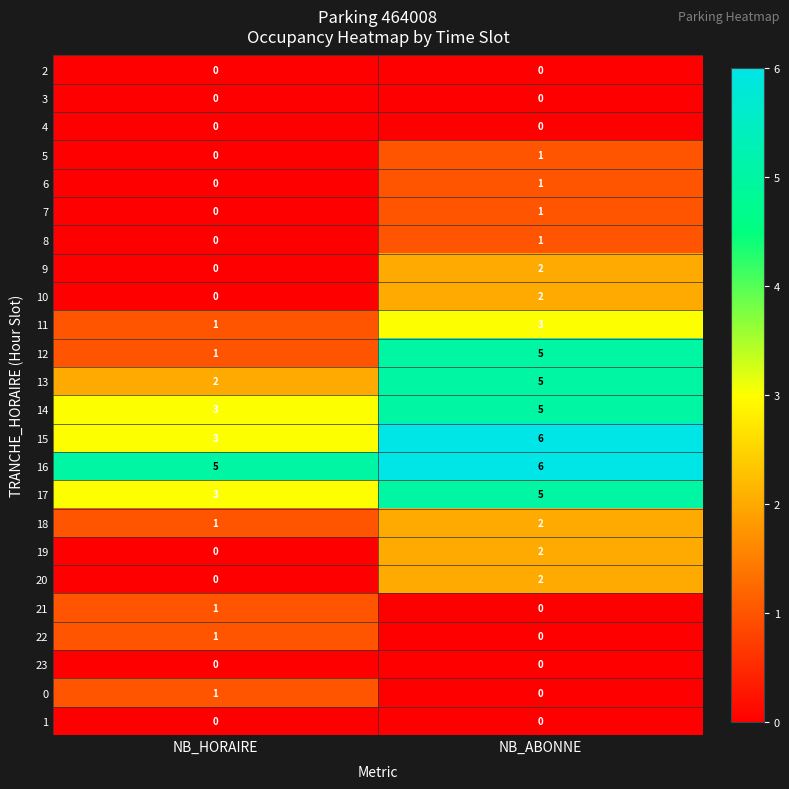

Between NB_HORAIRE and NB_ABONNE, which series saw the biggest shift?

12